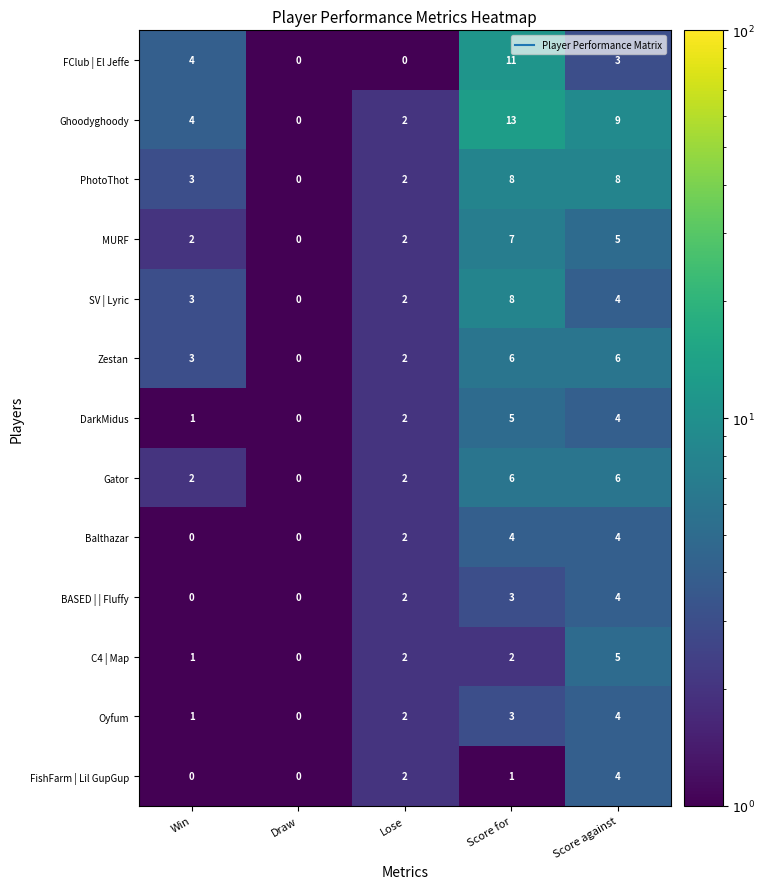

What is the minimum value shown in the chart?

0